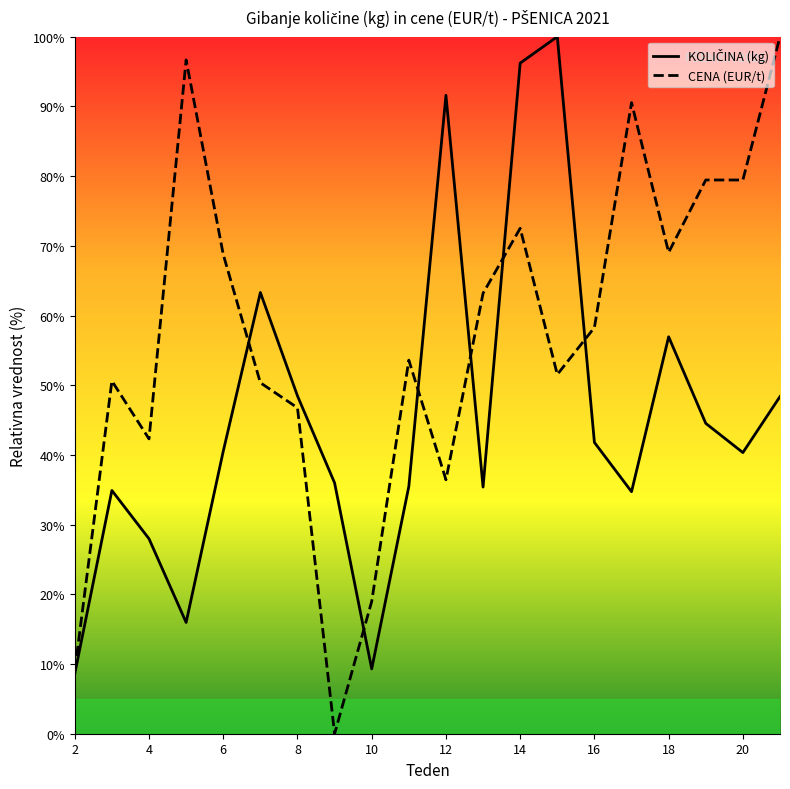

Which series has the largest total across all categories?

CENA (EUR/t)